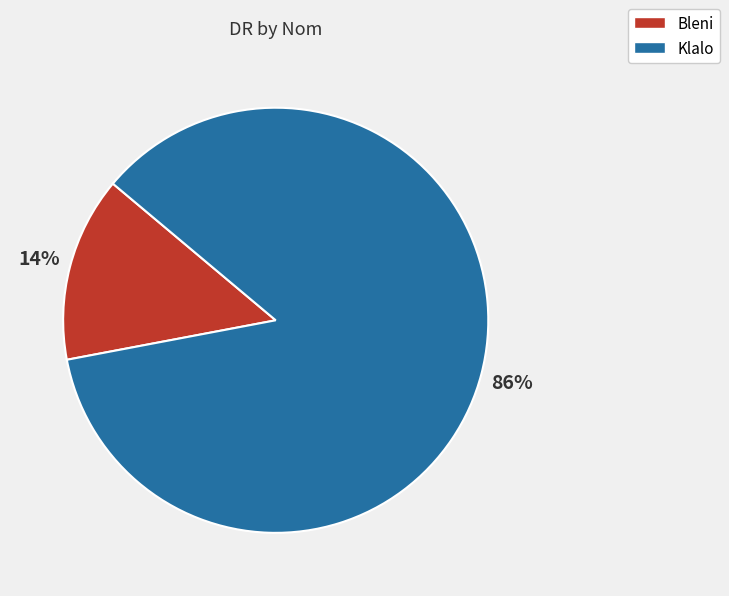

To the nearest percent, what is the combined percentage of Bleni and Klalo?

100%